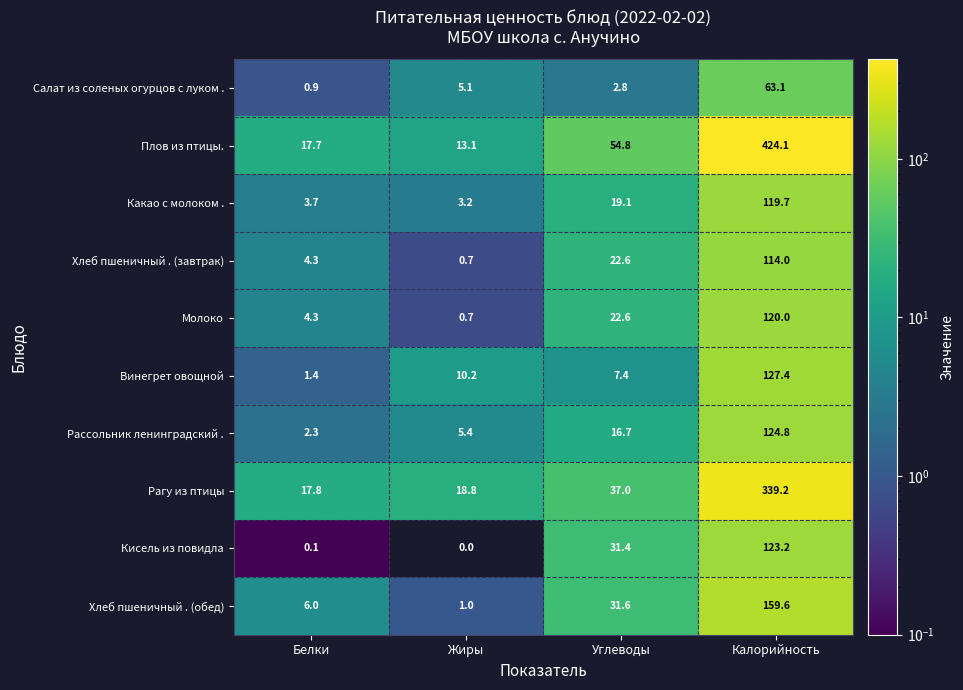

True or false: Хлеб пшеничный . (завтрак) has a value of 12.2 at Углеводы.

False